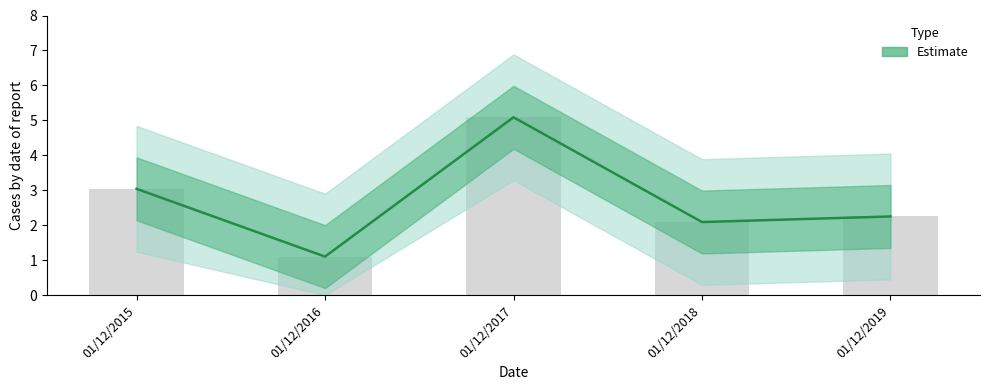

What value does the data have at 01/12/2017?

5.1